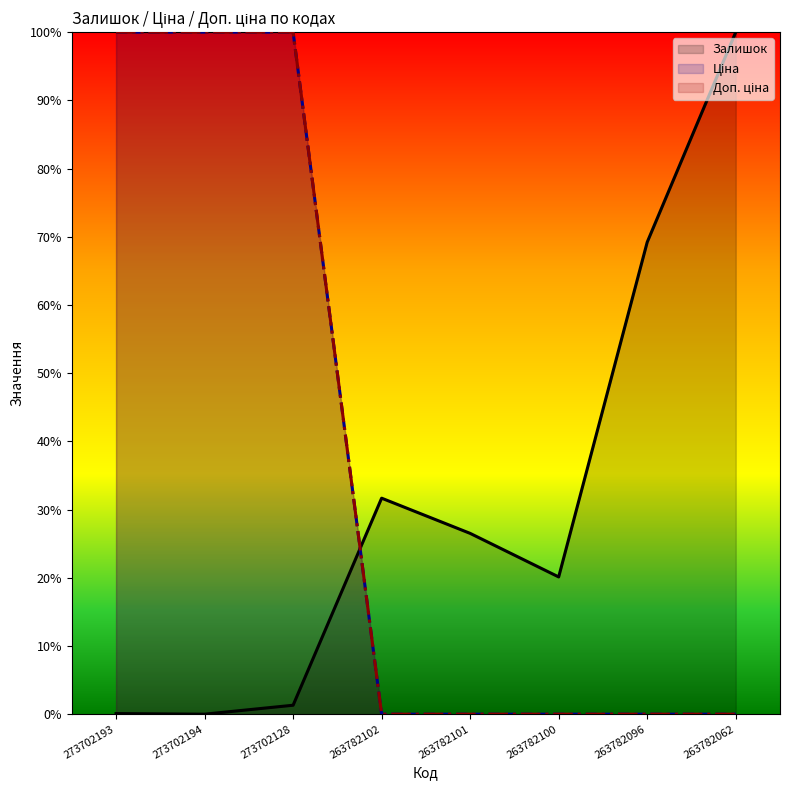

What is the difference between the maximum and minimum values in the Ціна series?

1.0